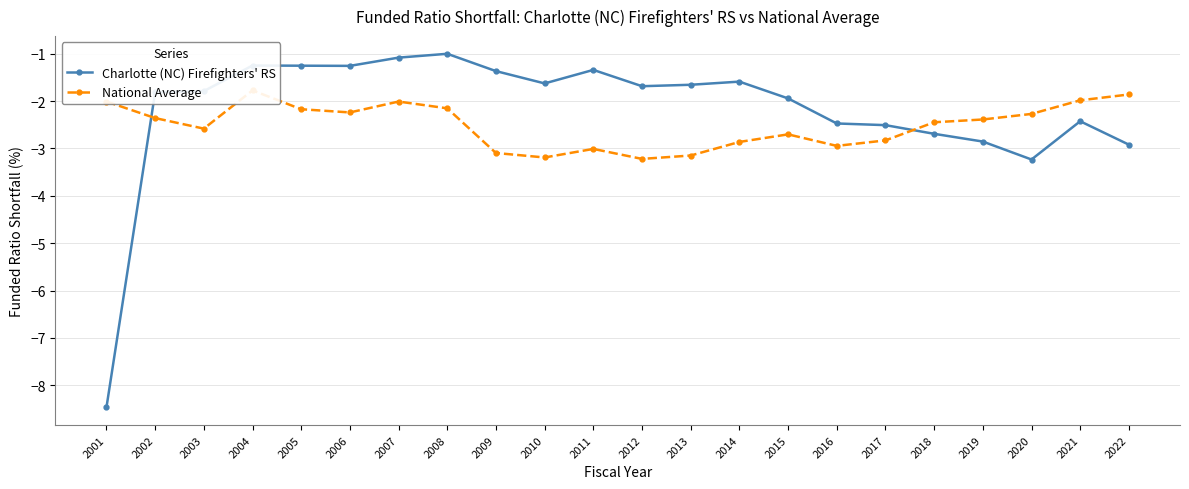

What is the value of the National Average point at the 7th from the left?

-2.0